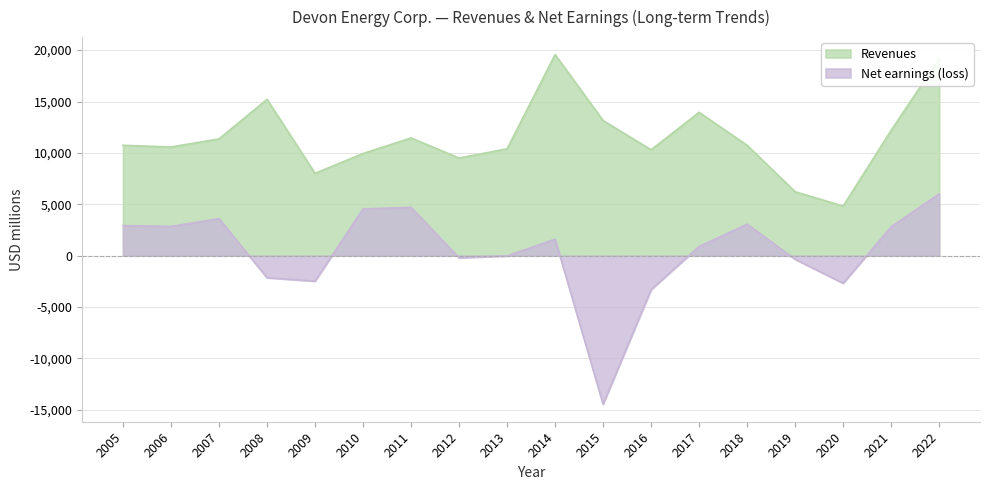

List the series in order of their peak value, lowest first.

Net earnings (loss), Revenues